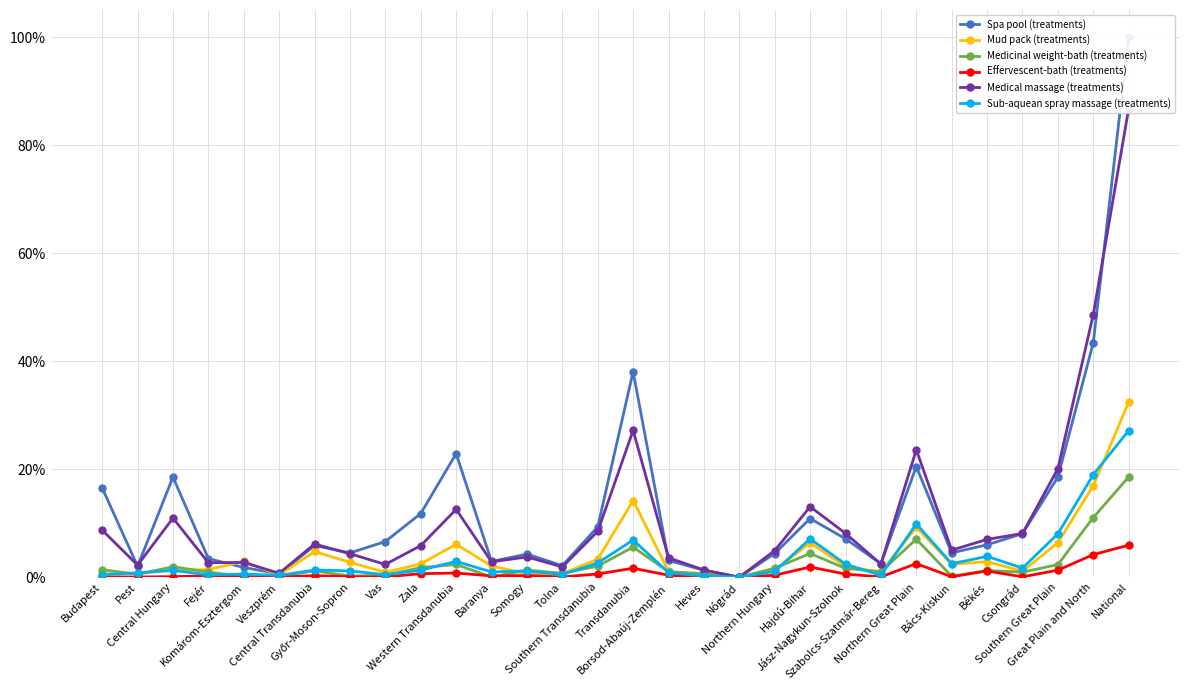

Reading right to left, list all the values displayed in this chart.

Spa pool (treatments): National=100.0	Great Plain and North=43.4	Southern Great Plain=18.5	Csongrád=8.1	Békés=6.0	Bács-Kiskun=4.5	Northern Great Plain=20.5	Szabolcs-Szatmár-Bereg=2.5	Jász-Nagykun-Szolnok=7.1	Hajdú-Bihar=10.9	Northern Hungary=4.4	Nógrád=0.0	Heves=1.3	Borsod-Abaúj-Zemplén=3.1	Transdanubia=38.1	Southern Transdanubia=9.3	Tolna=2.1	Somogy=4.3	Baranya=2.9	Western Transdanubia=22.9	Zala=11.8	Vas=6.6	Győr-Moson-Sopron=4.5	Central Transdanubia=5.9	Veszprém=0.6	Komárom-Esztergom=1.8	Fejér=3.4	Central Hungary=18.5	Pest=2.0	Budapest=16.5
Mud pack (treatments): National=32.4	Great Plain and North=16.9	Southern Great Plain=6.4	Csongrád=1.1	Békés=2.9	Bács-Kiskun=2.4	Northern Great Plain=9.3	Szabolcs-Szatmár-Bereg=0.9	Jász-Nagykun-Szolnok=2.0	Hajdú-Bihar=6.4	Northern Hungary=1.3	Nógrád=0.0	Heves=0.2	Borsod-Abaúj-Zemplén=1.1	Transdanubia=14.2	Southern Transdanubia=3.3	Tolna=0.6	Somogy=0.6	Baranya=2.1	Western Transdanubia=6.1	Zala=2.5	Vas=0.9	Győr-Moson-Sopron=2.7	Central Transdanubia=4.8	Veszprém=0.4	Komárom-Esztergom=3.0	Fejér=1.4	Central Hungary=1.3	Pest=0.6	Budapest=0.6
Medicinal weight-bath (treatments): National=18.6	Great Plain and North=11.0	Southern Great Plain=2.3	Csongrád=0.9	Békés=1.2	Bács-Kiskun=0.2	Northern Great Plain=7.0	Szabolcs-Szatmár-Bereg=1.0	Jász-Nagykun-Szolnok=1.6	Hajdú-Bihar=4.4	Northern Hungary=1.7	Nógrád=0.0	Heves=0.7	Borsod-Abaúj-Zemplén=1.0	Transdanubia=5.6	Southern Transdanubia=2.0	Tolna=0.7	Somogy=1.3	Baranya=0.0	Western Transdanubia=2.4	Zala=1.8	Vas=0.4	Győr-Moson-Sopron=0.2	Central Transdanubia=1.2	Veszprém=0.1	Komárom-Esztergom=0.1	Fejér=0.9	Central Hungary=1.9	Pest=0.5	Budapest=1.4
Effervescent-bath (treatments): National=5.9	Great Plain and North=4.2	Southern Great Plain=1.3	Csongrád=0.1	Békés=1.2	Bács-Kiskun=0.1	Northern Great Plain=2.5	Szabolcs-Szatmár-Bereg=0.0	Jász-Nagykun-Szolnok=0.6	Hajdú-Bihar=1.9	Northern Hungary=0.4	Nógrád=0.0	Heves=0.0	Borsod-Abaúj-Zemplén=0.4	Transdanubia=1.7	Southern Transdanubia=0.6	Tolna=0.0	Somogy=0.3	Baranya=0.2	Western Transdanubia=0.8	Zala=0.7	Vas=0.0	Győr-Moson-Sopron=0.1	Central Transdanubia=0.3	Veszprém=0.0	Komárom-Esztergom=0.0	Fejér=0.3	Central Hungary=0.1	Pest=0.0	Budapest=0.1
Medical massage (treatments): National=86.7	Great Plain and North=48.6	Southern Great Plain=20.1	Csongrád=8.1	Békés=7.0	Bács-Kiskun=5.0	Northern Great Plain=23.6	Szabolcs-Szatmár-Bereg=2.4	Jász-Nagykun-Szolnok=8.1	Hajdú-Bihar=13.1	Northern Hungary=4.9	Nógrád=0.0	Heves=1.3	Borsod-Abaúj-Zemplén=3.6	Transdanubia=27.2	Southern Transdanubia=8.5	Tolna=1.9	Somogy=3.7	Baranya=2.8	Western Transdanubia=12.6	Zala=5.8	Vas=2.4	Győr-Moson-Sopron=4.3	Central Transdanubia=6.1	Veszprém=0.7	Komárom-Esztergom=2.7	Fejér=2.7	Central Hungary=10.9	Pest=2.2	Budapest=8.7
Sub-aquean spray massage (treatments): National=27.1	Great Plain and North=19.0	Southern Great Plain=8.0	Csongrád=1.7	Békés=3.9	Bács-Kiskun=2.5	Northern Great Plain=9.9	Szabolcs-Szatmár-Bereg=0.4	Jász-Nagykun-Szolnok=2.4	Hajdú-Bihar=7.1	Northern Hungary=1.1	Nógrád=0.0	Heves=0.2	Borsod-Abaúj-Zemplén=0.8	Transdanubia=6.9	Southern Transdanubia=2.6	Tolna=0.5	Somogy=1.2	Baranya=1.0	Western Transdanubia=2.9	Zala=1.3	Vas=0.5	Győr-Moson-Sopron=1.2	Central Transdanubia=1.3	Veszprém=0.3	Komárom-Esztergom=0.6	Fejér=0.4	Central Hungary=1.3	Pest=0.8	Budapest=0.5